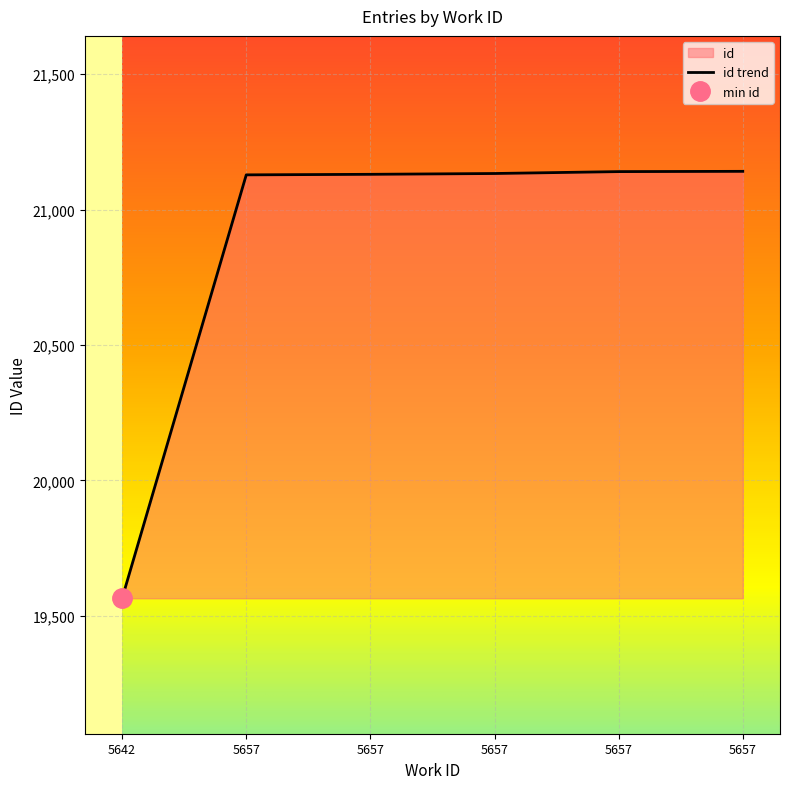

How many lines are shown in the chart?

1